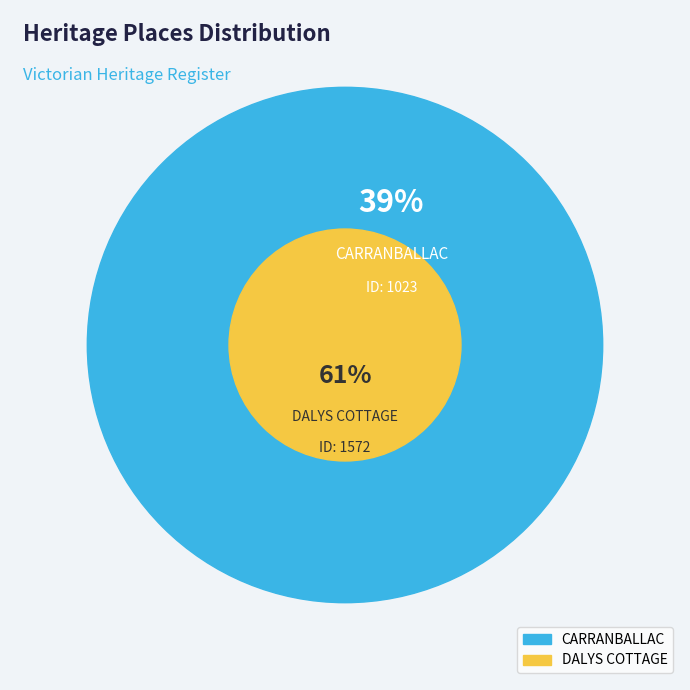

What is the total percentage of DALYS COTTAGE and CARRANBALLAC?

100.0%